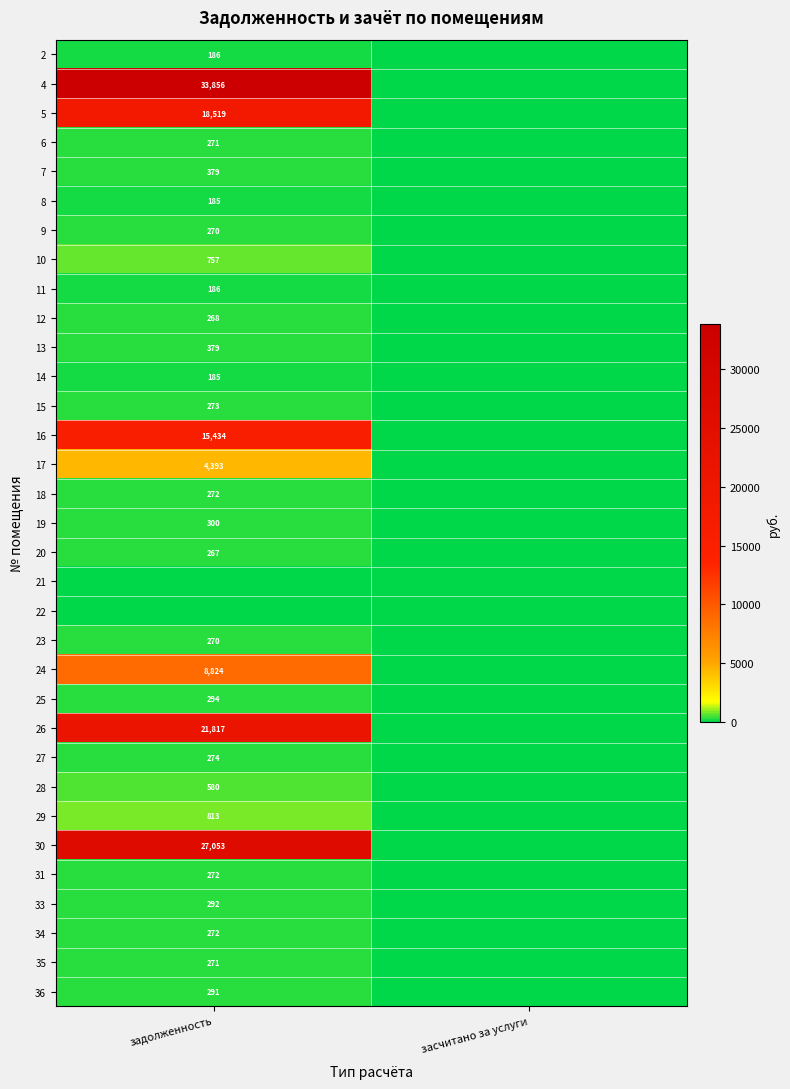

Is it true that 35 equals 271 at задолженность?

True